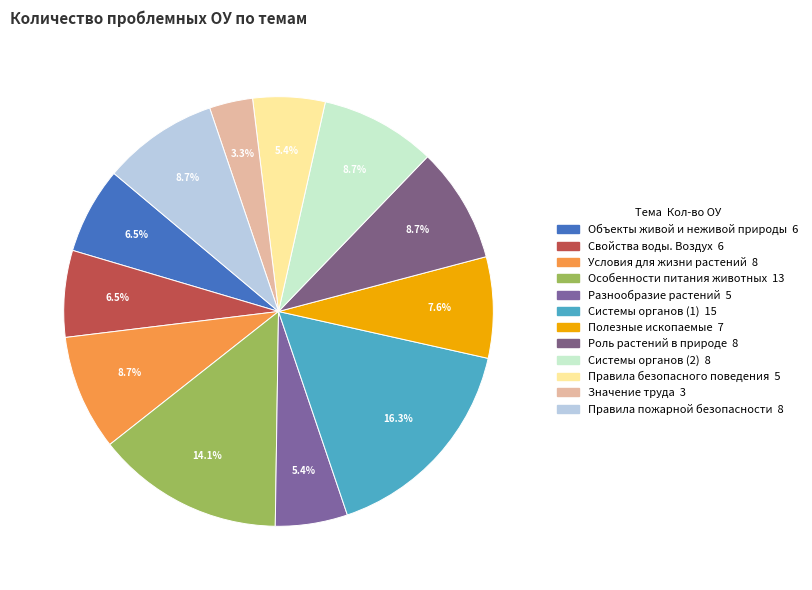

How many segments does this pie chart have?

12